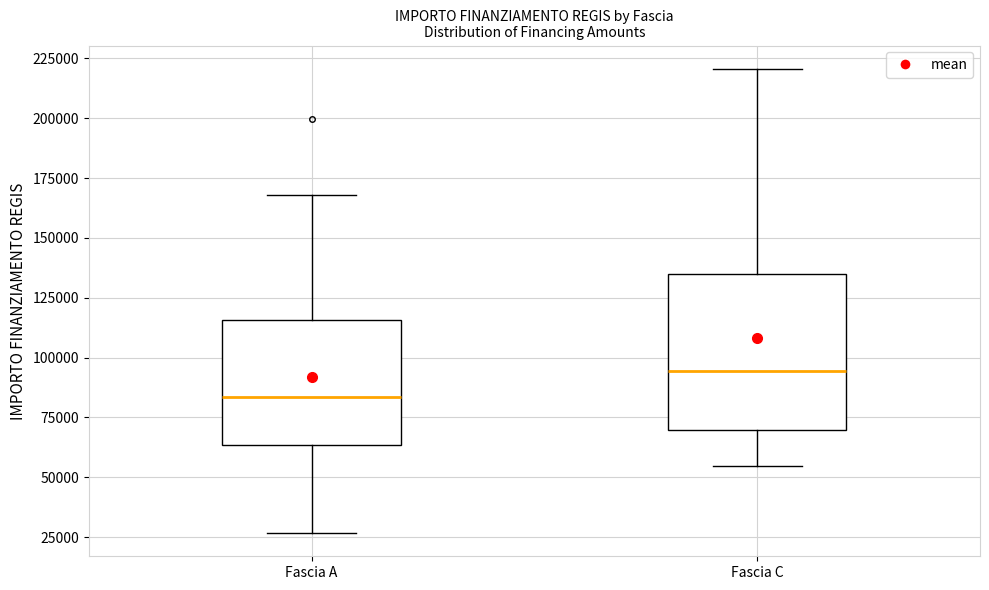

Comparing the boxes themselves (not the whiskers), which one is the tallest?

Fascia C